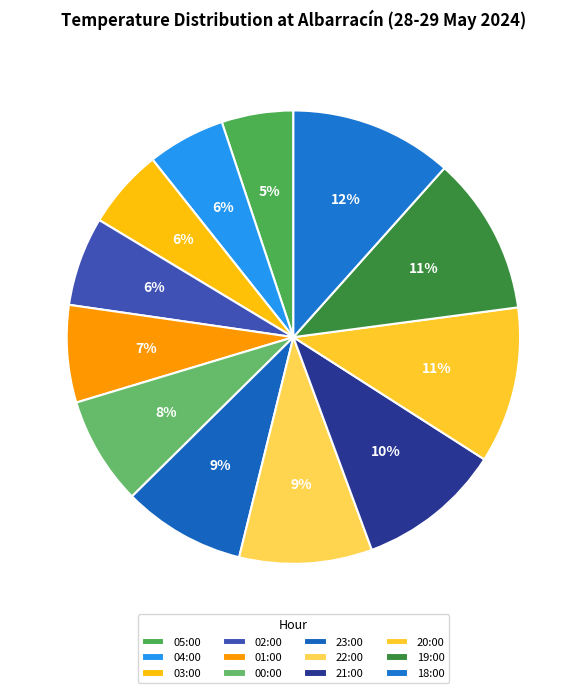

Does any single category account for the majority?

No